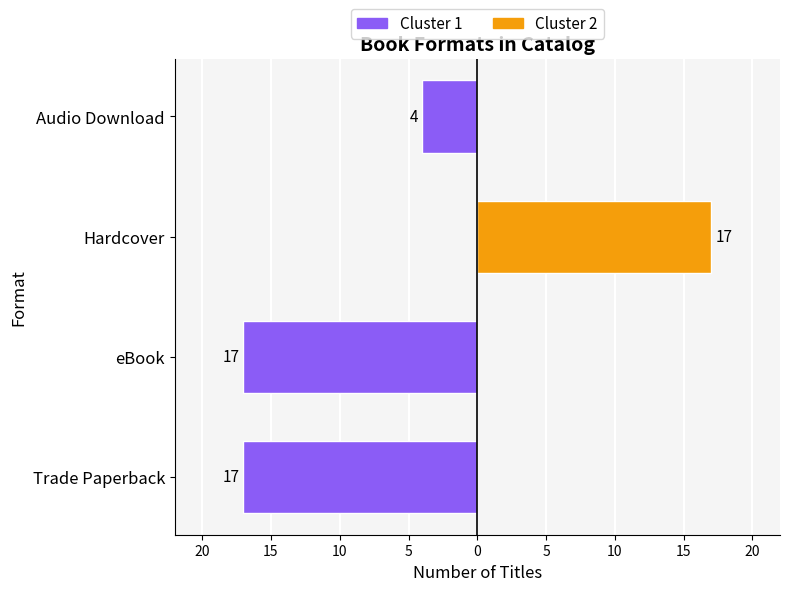

What is the value of the Cluster 2 bar at the 3rd from the left?

17